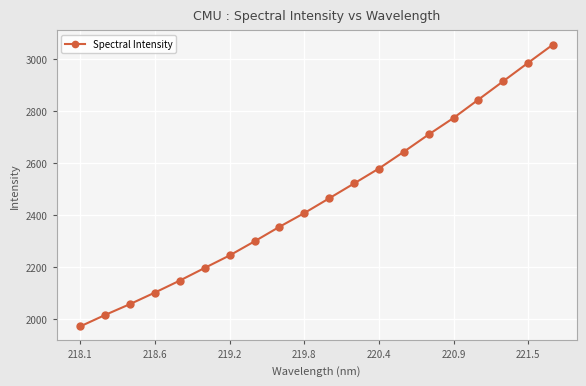

What is the minimum value shown in the chart?

1972.3